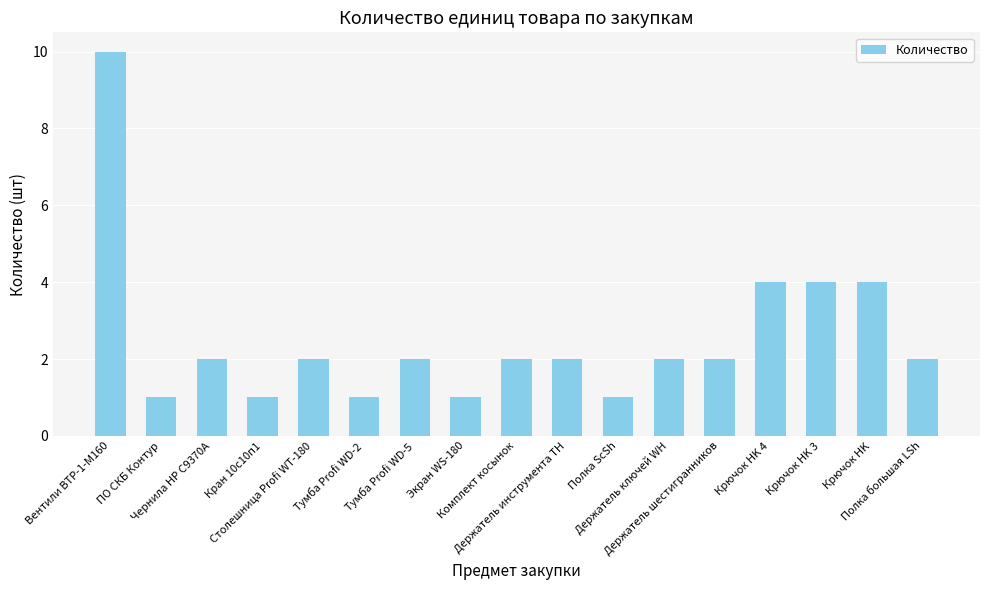

Reading right to left, what are all the values shown in this chart?

Полка большая LSh=2	Крючок HK=4	Крючок HK 3=4	Крючок HK 4=4	Держатель шестигранников=2	Держатель ключей WH=2	Полка ScSh=1	Держатель инструмента TH=2	Комплект косынок=2	Экран WS-180=1	Тумба Profi WD-5=2	Тумба Profi WD-2=1	Столешница Profi WT-180=2	Кран 10с10п1=1	Чернила HP C9370A=2	ПО СКБ Контур=1	Вентили ВТР-1-М160=10